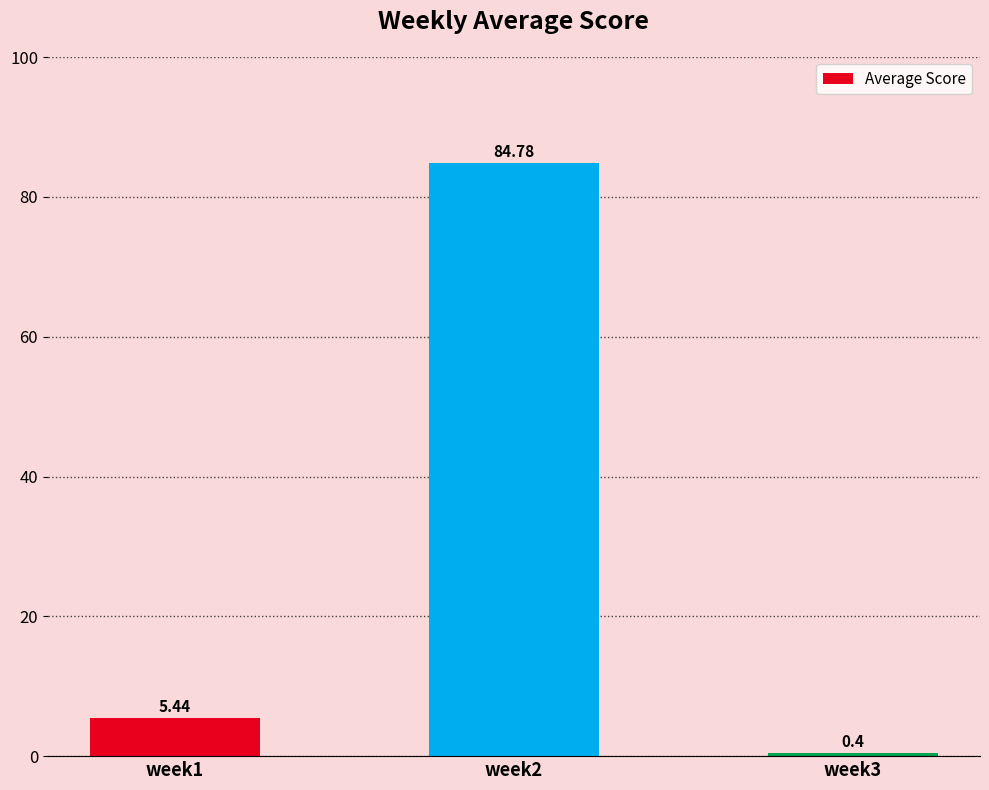

Which label corresponds to the smallest value in the chart?

week3